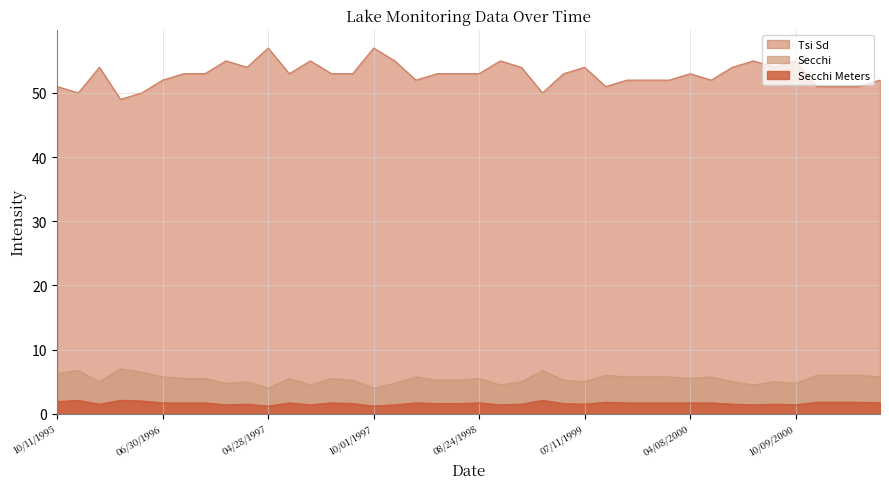

What is the difference between the maximum and second lowest values in the Secchi series?

3.0